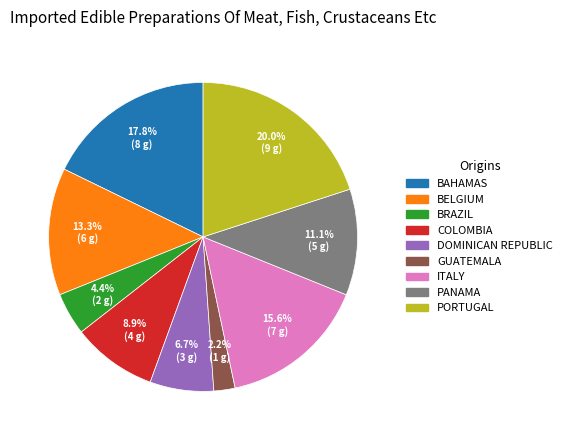

What portion of the pie excludes PANAMA?

88.9%